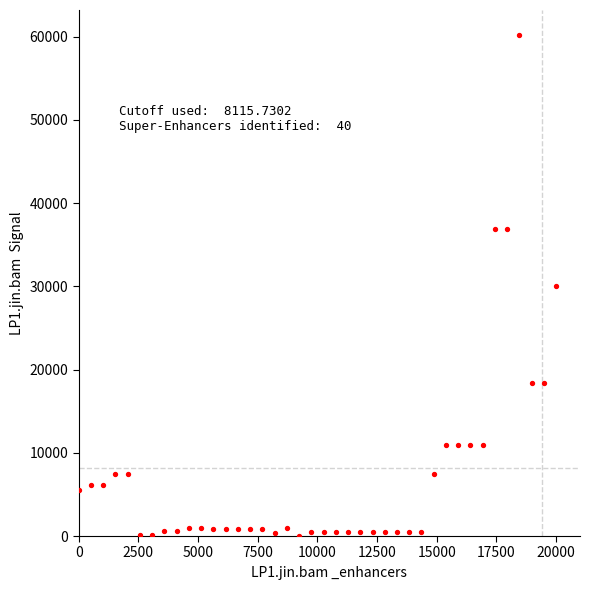

What is the range of X values (max minus min)?

20000.0